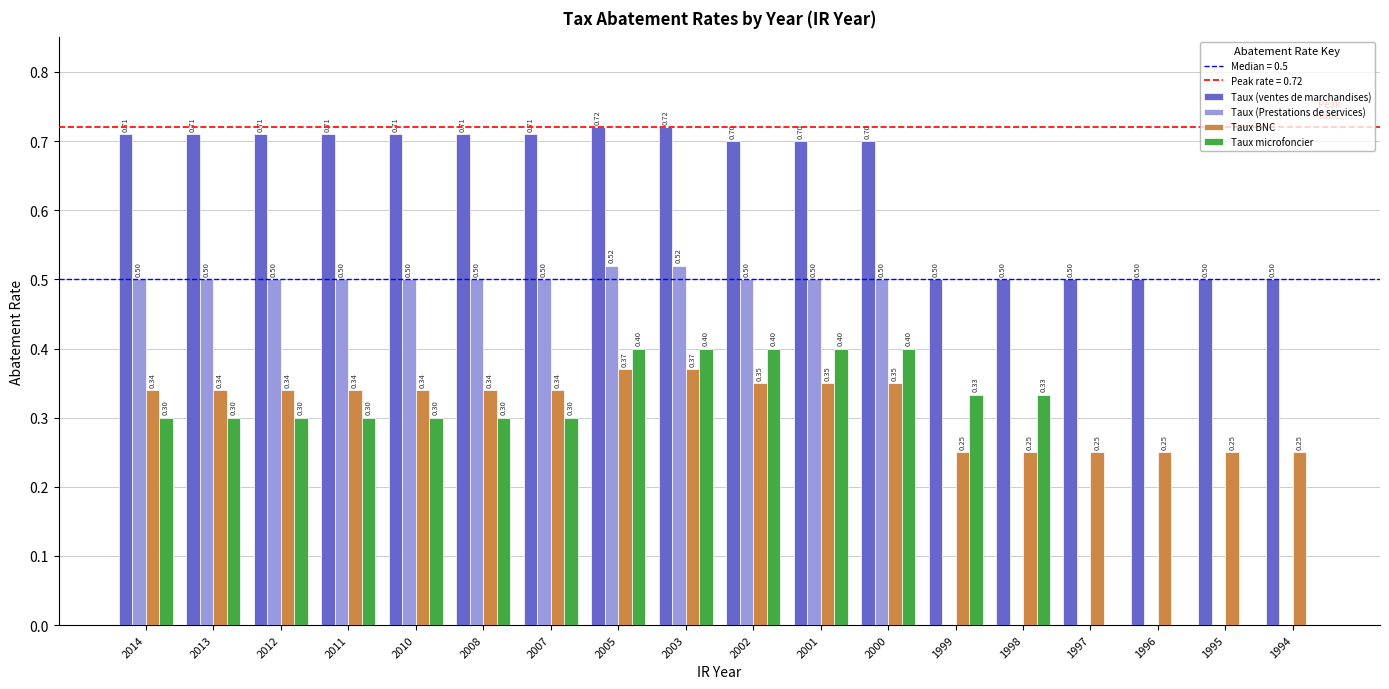

Is the value of Taux (Prestations de services) at 2003 greater than the value of Taux microfoncier at 2002?

Yes